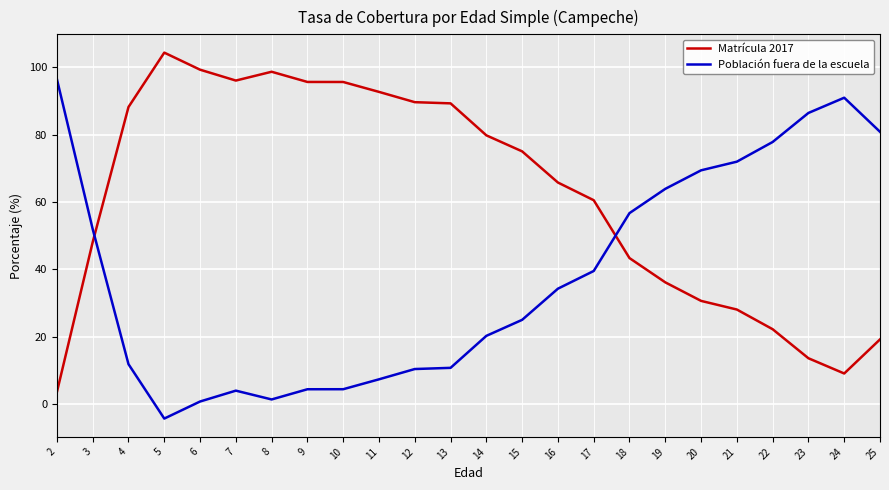

Is the value of Matrícula 2017 at 23 greater than the value of Población fuera de la escuela at 24?

No